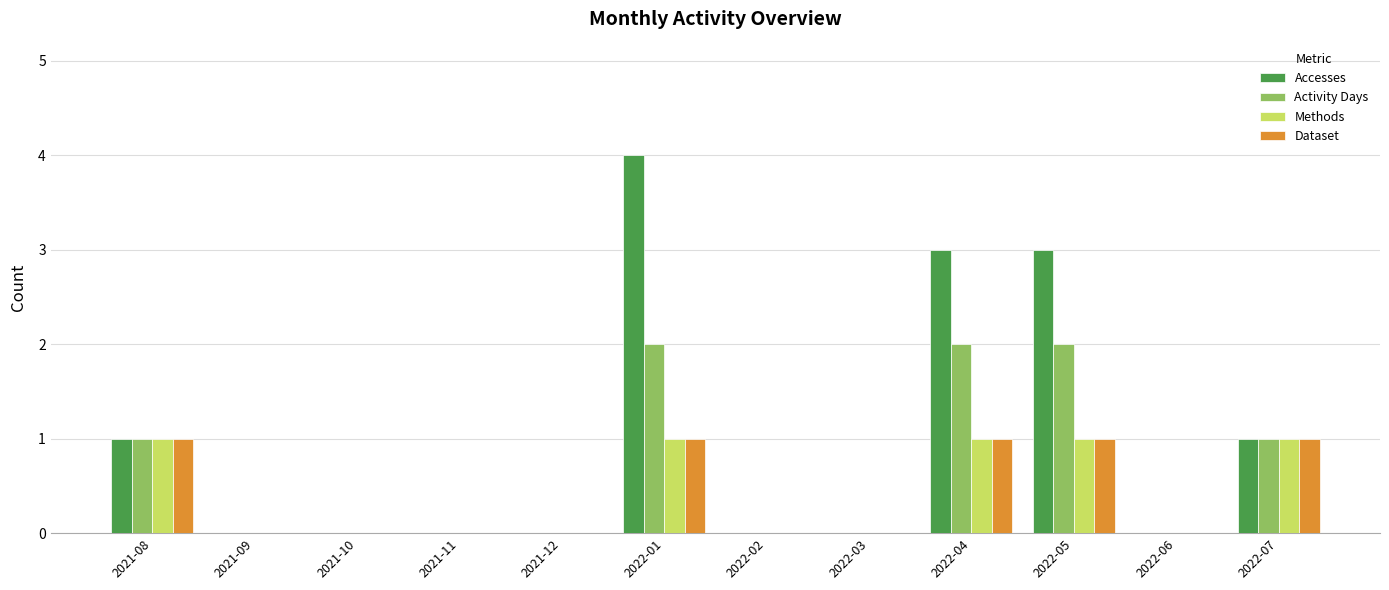

Is it true that Dataset equals 0 at 2021-09?

True